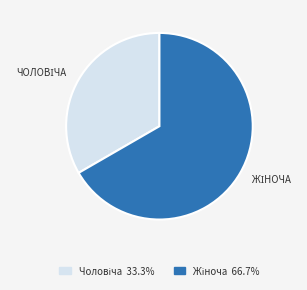

Is there any slice that represents more than half of the pie?

Yes